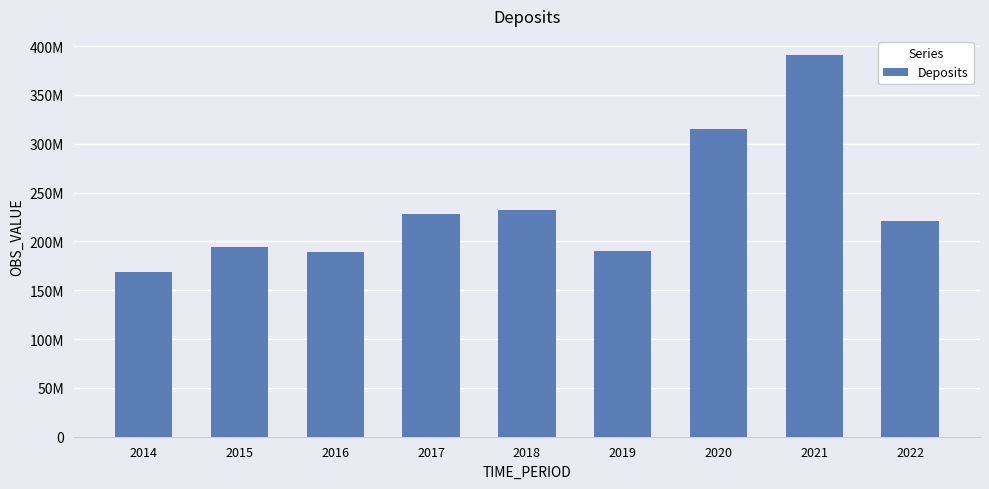

What is the minimum value shown in the chart?

168377634